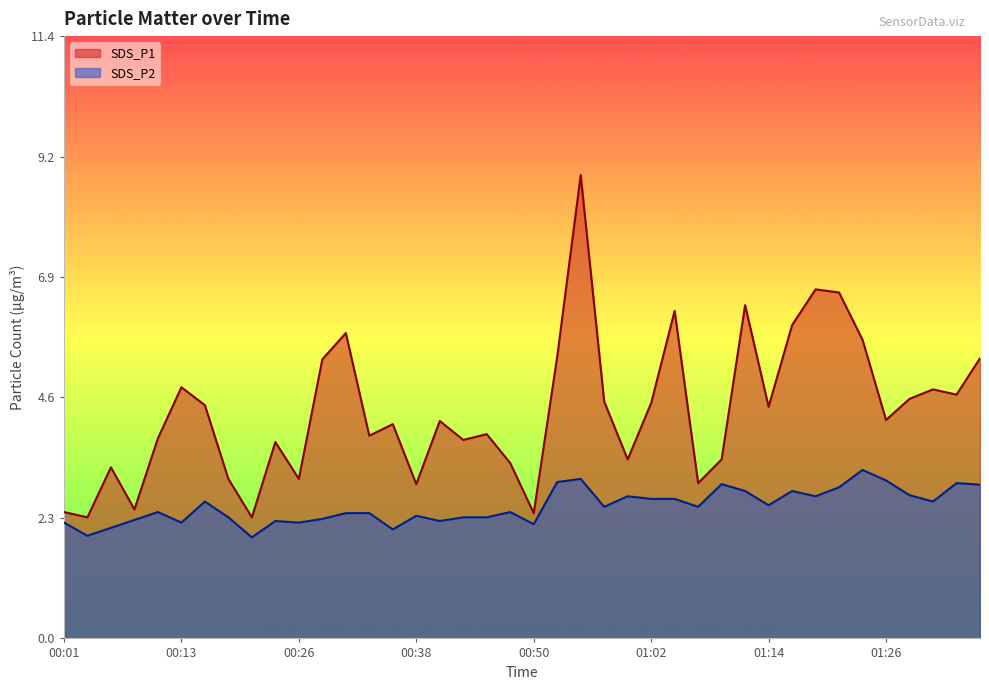

What is the lowest value of the SDS_P2 series?

1.9